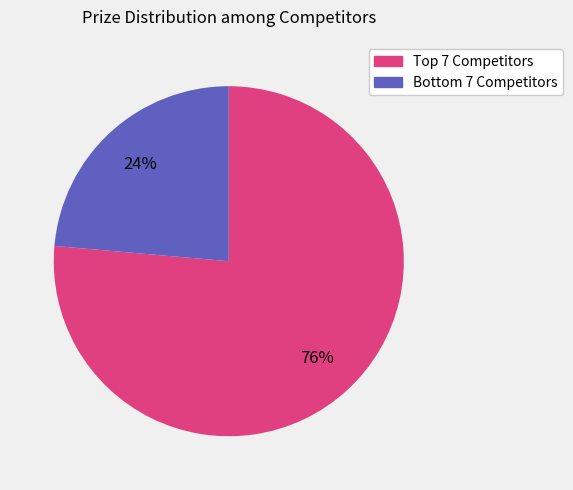

To the nearest percent, what is the average slice percentage?

50%